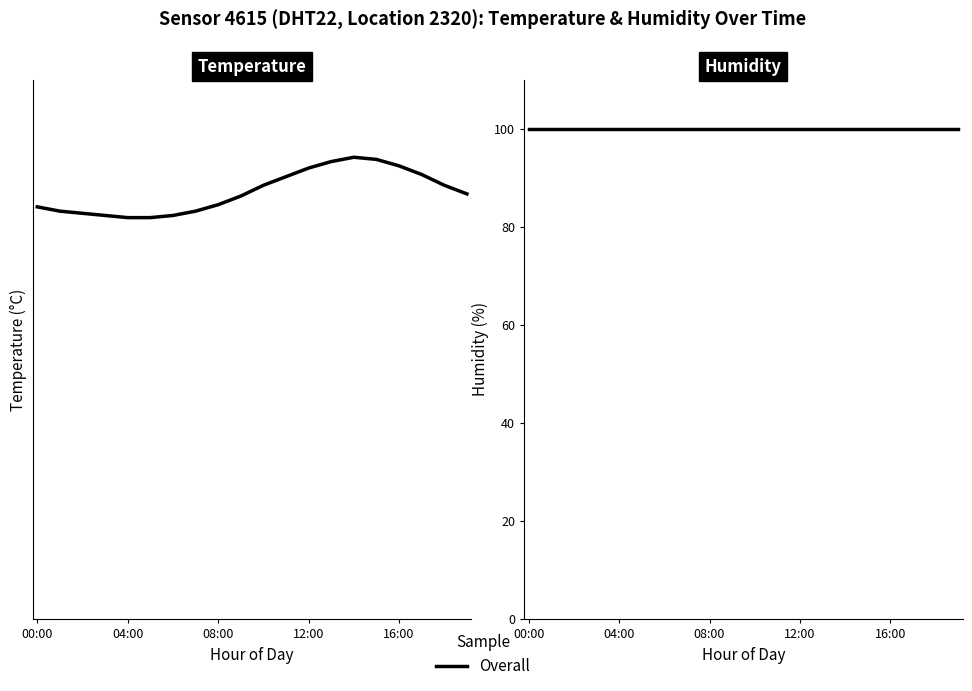

What is the greatest value displayed?

21.4